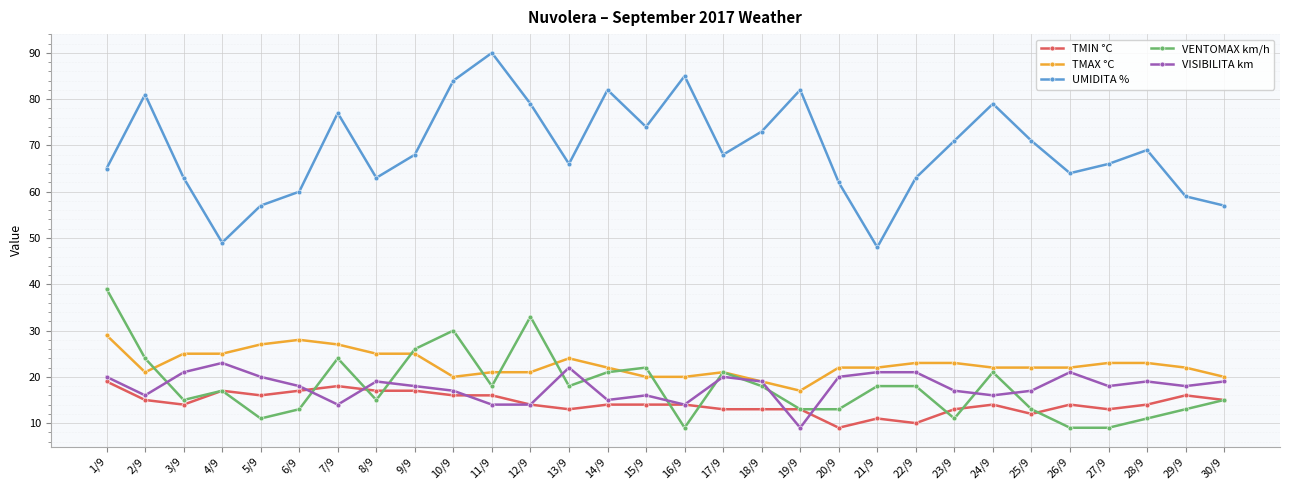

Reading left to right, extract all data points from this chart.

TMIN °C: 1/9=19	2/9=15	3/9=14	4/9=17	5/9=16	6/9=17	7/9=18	8/9=17	9/9=17	10/9=16	11/9=16	12/9=14	13/9=13	14/9=14	15/9=14	16/9=14	17/9=13	18/9=13	19/9=13	20/9=9	21/9=11	22/9=10	23/9=13	24/9=14	25/9=12	26/9=14	27/9=13	28/9=14	29/9=16	30/9=15
TMAX °C: 1/9=29	2/9=21	3/9=25	4/9=25	5/9=27	6/9=28	7/9=27	8/9=25	9/9=25	10/9=20	11/9=21	12/9=21	13/9=24	14/9=22	15/9=20	16/9=20	17/9=21	18/9=19	19/9=17	20/9=22	21/9=22	22/9=23	23/9=23	24/9=22	25/9=22	26/9=22	27/9=23	28/9=23	29/9=22	30/9=20
UMIDITA %: 1/9=65	2/9=81	3/9=63	4/9=49	5/9=57	6/9=60	7/9=77	8/9=63	9/9=68	10/9=84	11/9=90	12/9=79	13/9=66	14/9=82	15/9=74	16/9=85	17/9=68	18/9=73	19/9=82	20/9=62	21/9=48	22/9=63	23/9=71	24/9=79	25/9=71	26/9=64	27/9=66	28/9=69	29/9=59	30/9=57
VENTOMAX km/h: 1/9=39	2/9=24	3/9=15	4/9=17	5/9=11	6/9=13	7/9=24	8/9=15	9/9=26	10/9=30	11/9=18	12/9=33	13/9=18	14/9=21	15/9=22	16/9=9	17/9=21	18/9=18	19/9=13	20/9=13	21/9=18	22/9=18	23/9=11	24/9=21	25/9=13	26/9=9	27/9=9	28/9=11	29/9=13	30/9=15
VISIBILITA km: 1/9=20	2/9=16	3/9=21	4/9=23	5/9=20	6/9=18	7/9=14	8/9=19	9/9=18	10/9=17	11/9=14	12/9=14	13/9=22	14/9=15	15/9=16	16/9=14	17/9=20	18/9=19	19/9=9	20/9=20	21/9=21	22/9=21	23/9=17	24/9=16	25/9=17	26/9=21	27/9=18	28/9=19	29/9=18	30/9=19